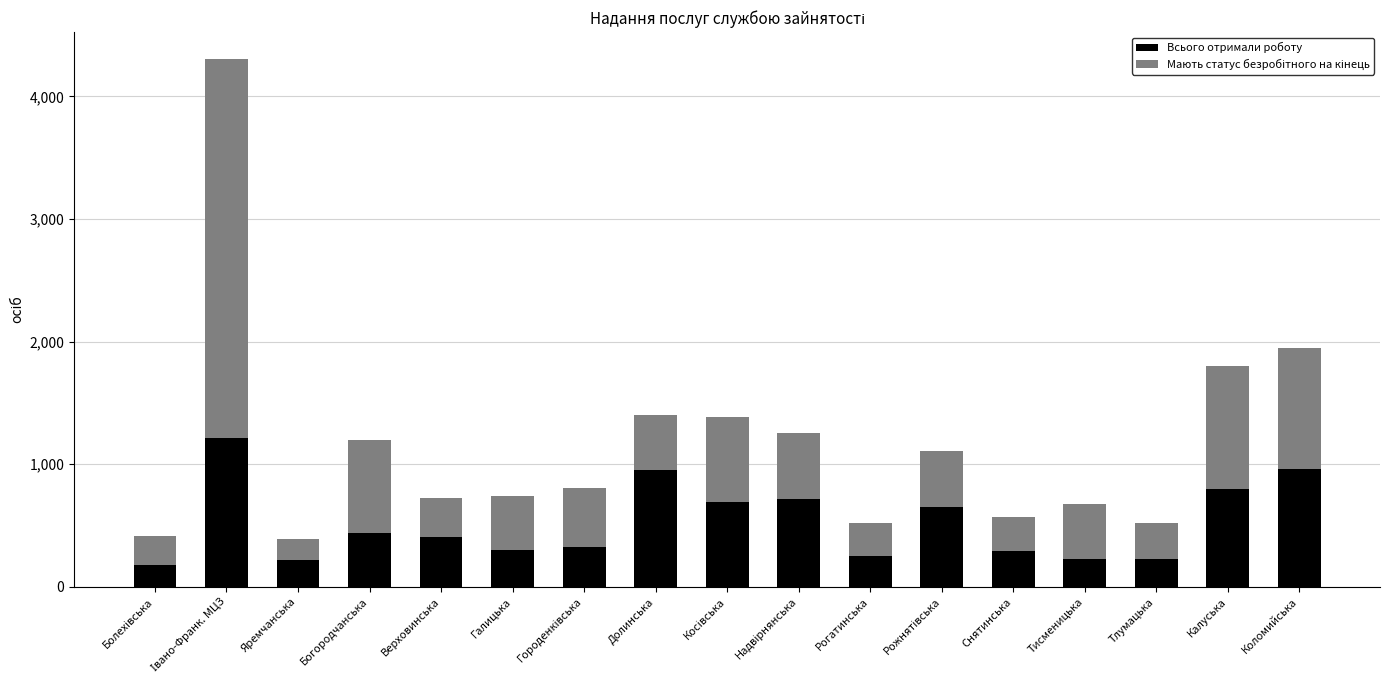

Count the number of data series in this chart.

2